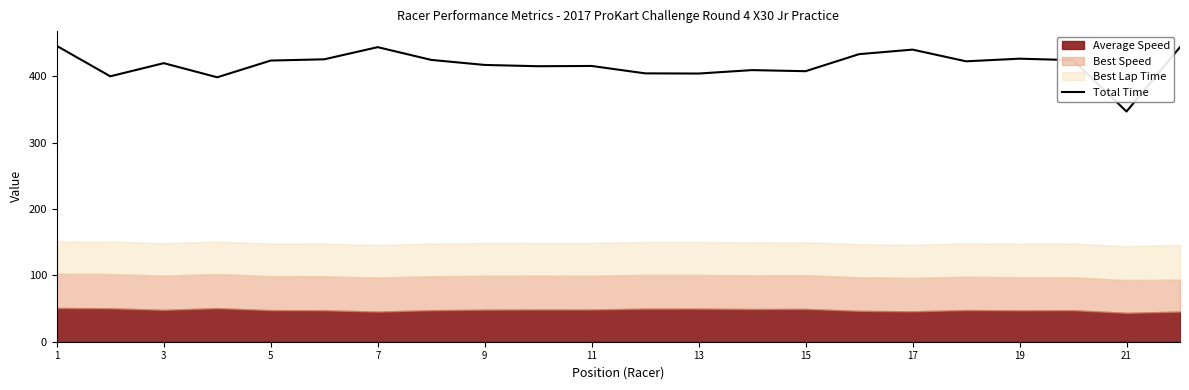

The value of Total Time at 7 is 295.4. True or false?

False